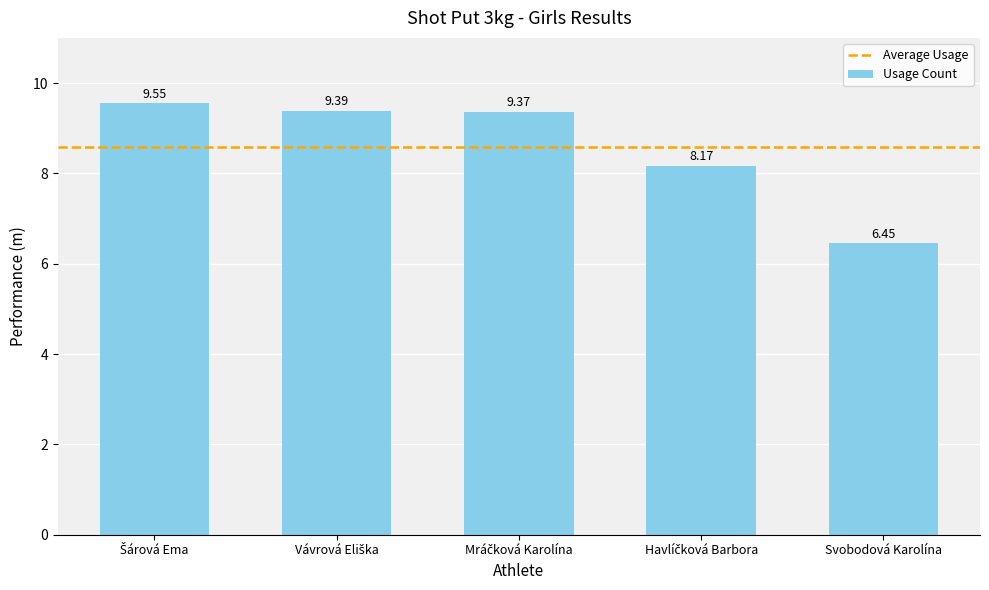

Which category has the lowest value across all series?

Svobodová Karolína